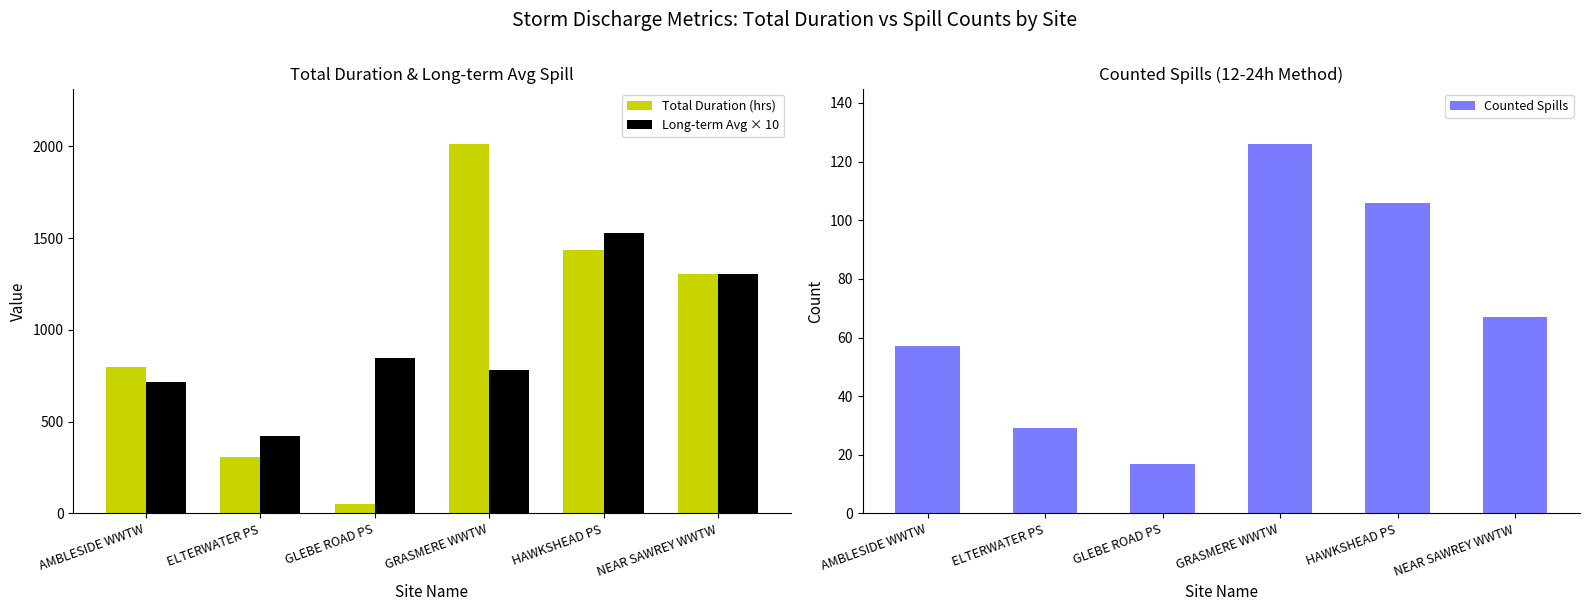

What is the sum of the Long-term Avg × 10 values at NEAR SAWREY WWTW and GRASMERE WWTW?

2087.5